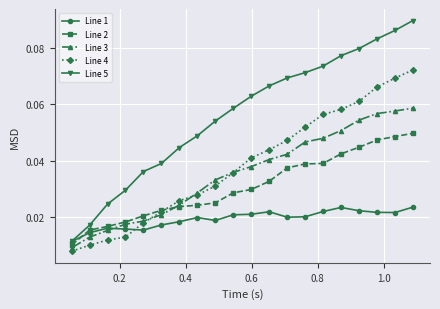

At how many categories does at least one series exceed 0?

20